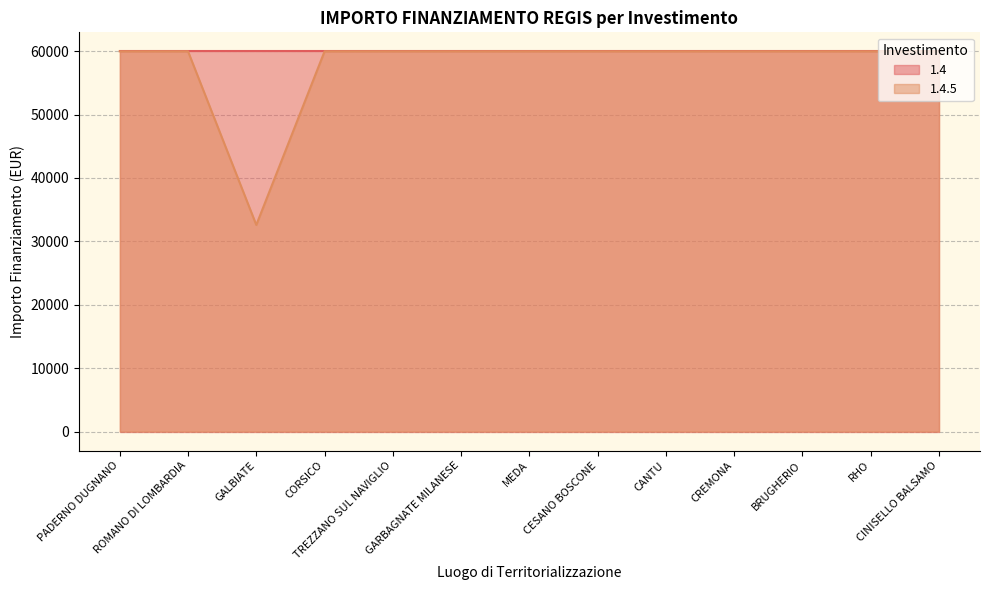

True or false: the data shows 32589 at GALBIATE.

True